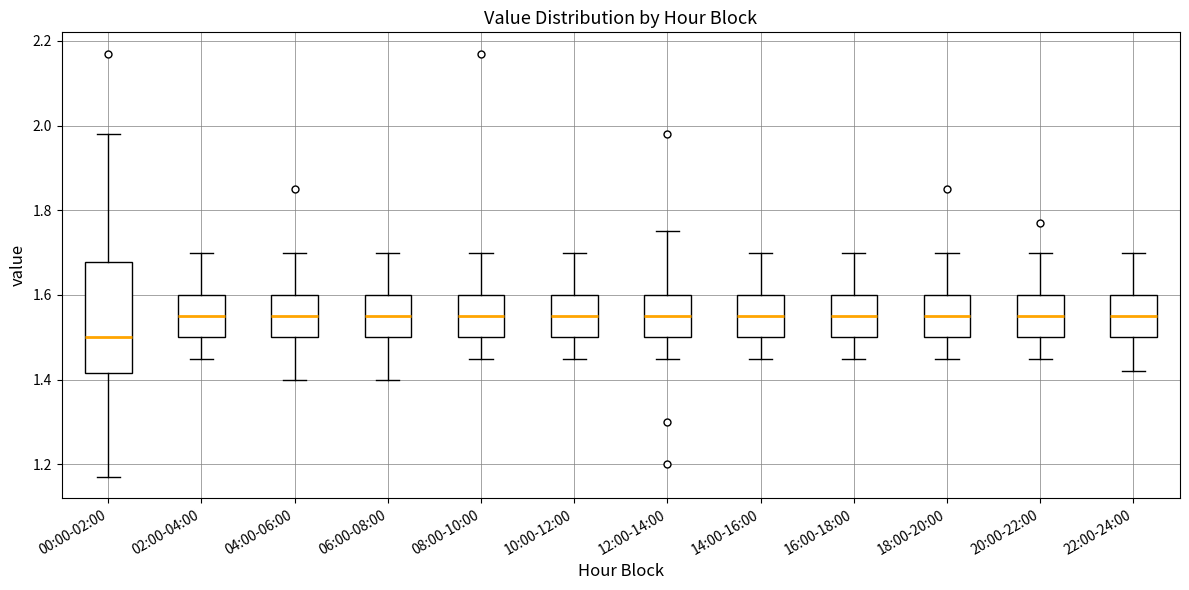

Reading left to right, read every box against the y-axis: the position of its median line, the range the box covers, and the ends of its whiskers. The values are not printed on the chart, so give them approximately, as read against the axis.

00:00-02:00: median 1.50, box 1.42 to 1.68, whiskers 1.18 to 1.98
02:00-04:00: median 1.56, box 1.50 to 1.60, whiskers 1.46 to 1.70
04:00-06:00: median 1.56, box 1.50 to 1.60, whiskers 1.40 to 1.70
06:00-08:00: median 1.56, box 1.50 to 1.60, whiskers 1.40 to 1.70
08:00-10:00: median 1.56, box 1.50 to 1.60, whiskers 1.46 to 1.70
10:00-12:00: median 1.56, box 1.50 to 1.60, whiskers 1.46 to 1.70
12:00-14:00: median 1.56, box 1.50 to 1.60, whiskers 1.46 to 1.76
14:00-16:00: median 1.56, box 1.50 to 1.60, whiskers 1.46 to 1.70
16:00-18:00: median 1.56, box 1.50 to 1.60, whiskers 1.46 to 1.70
18:00-20:00: median 1.56, box 1.50 to 1.60, whiskers 1.46 to 1.70
20:00-22:00: median 1.56, box 1.50 to 1.60, whiskers 1.46 to 1.70
22:00-24:00: median 1.56, box 1.50 to 1.60, whiskers 1.42 to 1.70